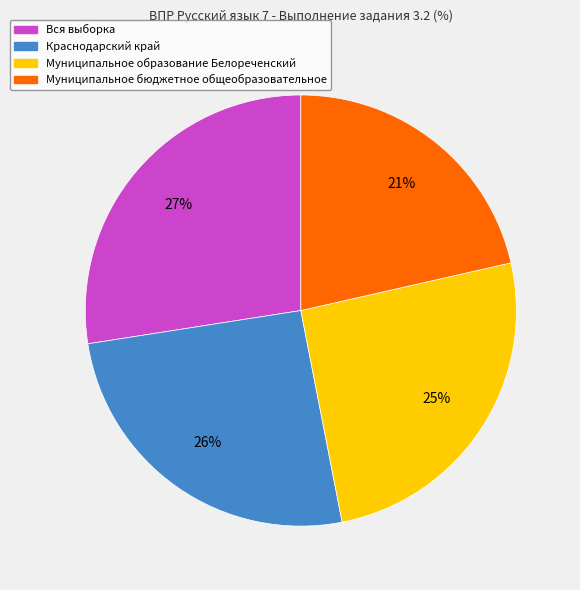

True or false: Краснодарский край accounts for 16% of the total.

False